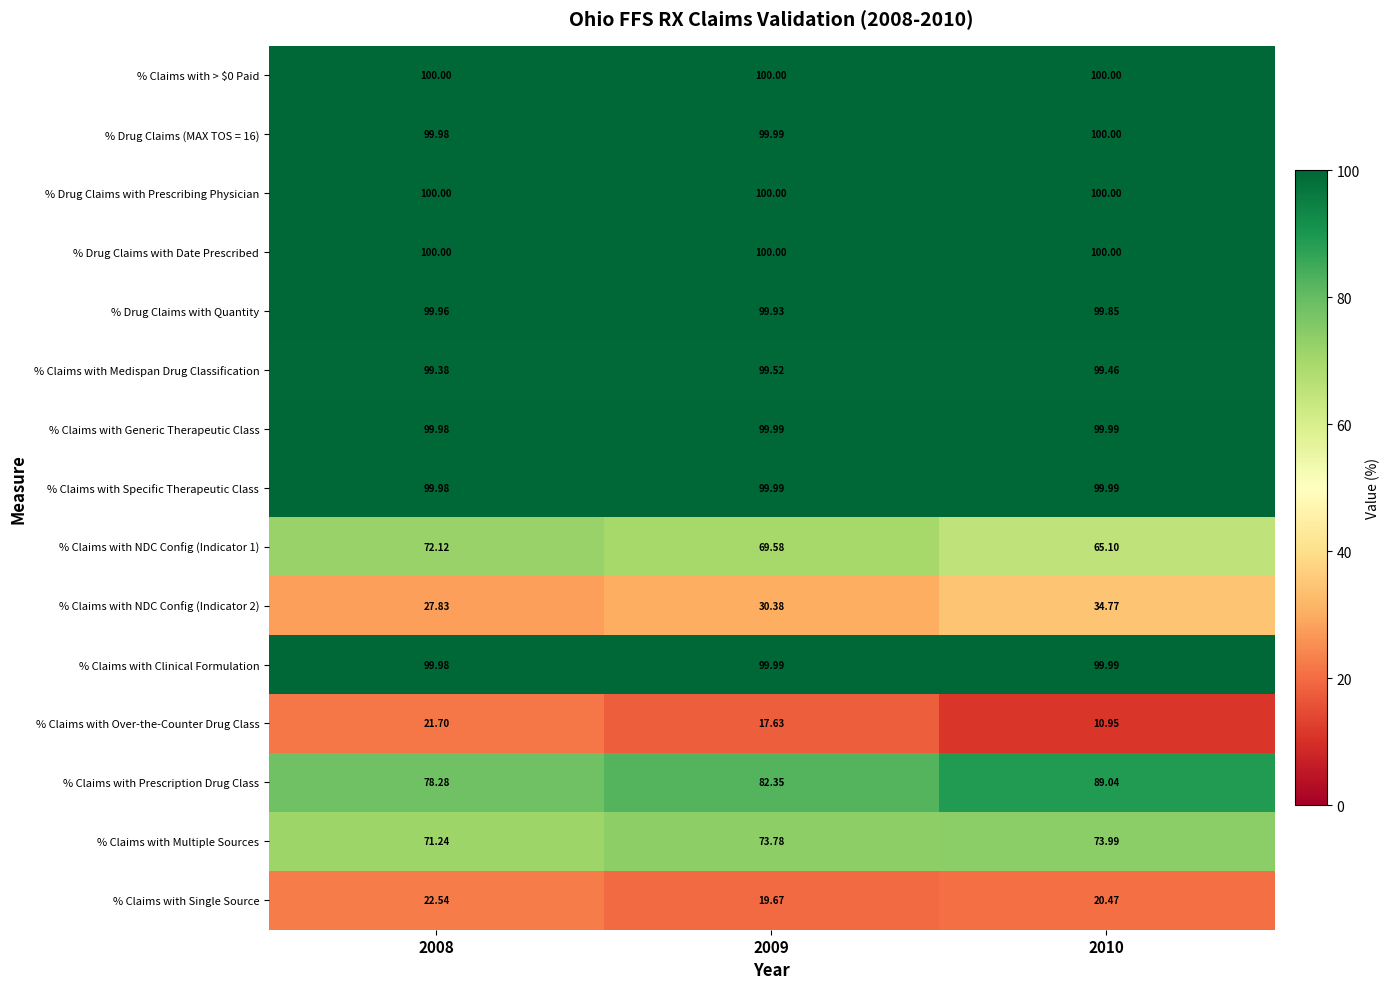

Which series has the largest range (max minus min)?

% Claims with Prescription Drug Class